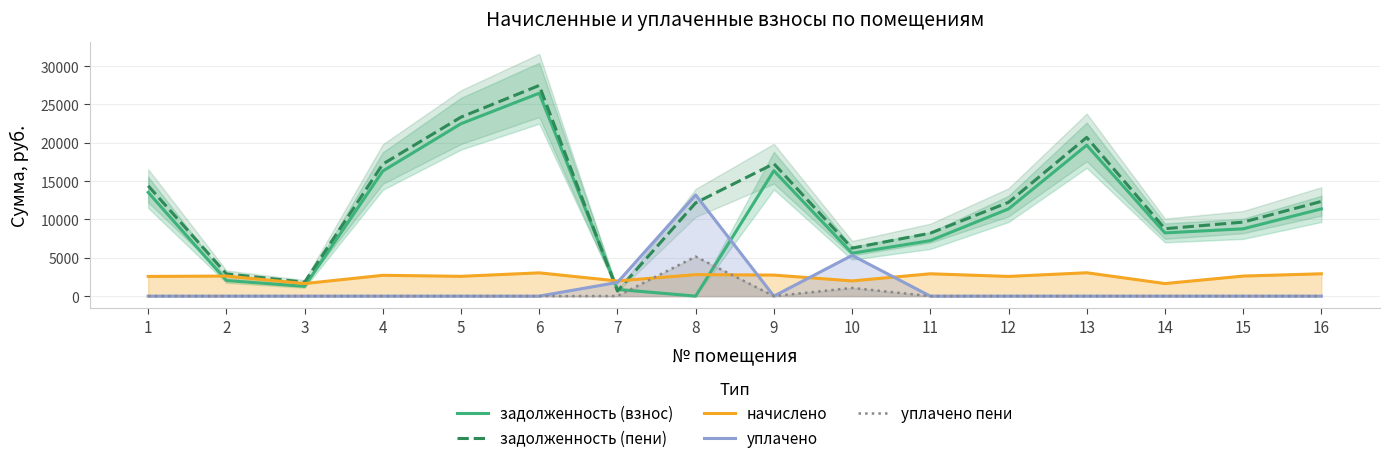

Reading left to right, what are all the values shown in this chart?

задолженность (взнос): 13531.1	2033.8	1274.0	16317.2	22485.8	26462.7	878.8	0.0	16355.5	5593.8	7238.4	11372.3	19683.7	8245.9	8778.2	11376.9
задолженность (пени): 14387.2	2905.5	1820.0	17222.0	23345.7	27474.8	659.1	12159.0	17270.0	6254.8	8209.5	12228.4	20699.7	8791.9	9649.9	12348.0
начислено: 2568.2	2614.9	1638.0	2714.4	2579.8	3036.2	1977.3	2802.2	2743.7	1983.2	2913.3	2568.2	3047.8	1638.0	2614.9	2913.3
уплачено: 0.0	0.0	0.0	0.0	0.0	0.0	1787.2	13198.2	0.0	5313.8	0.0	0.0	0.0	0.0	0.0	0.0
уплачено пени: 0.0	0.0	0.0	0.0	0.0	0.0	13.6	5155.6	0.0	1063.5	0.0	0.0	0.0	0.0	0.0	0.0